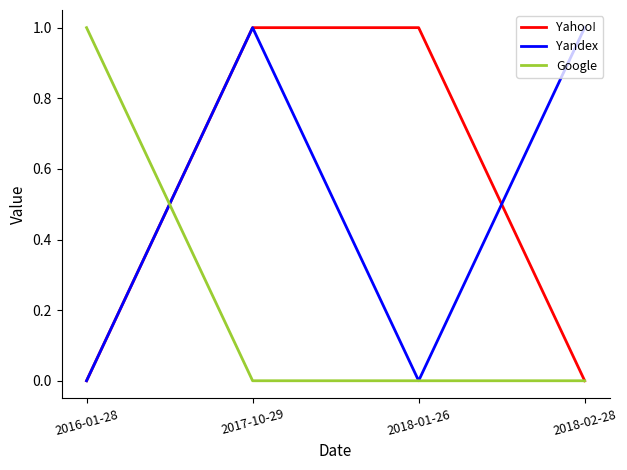

What is the highest value of the Yahoo! series?

1